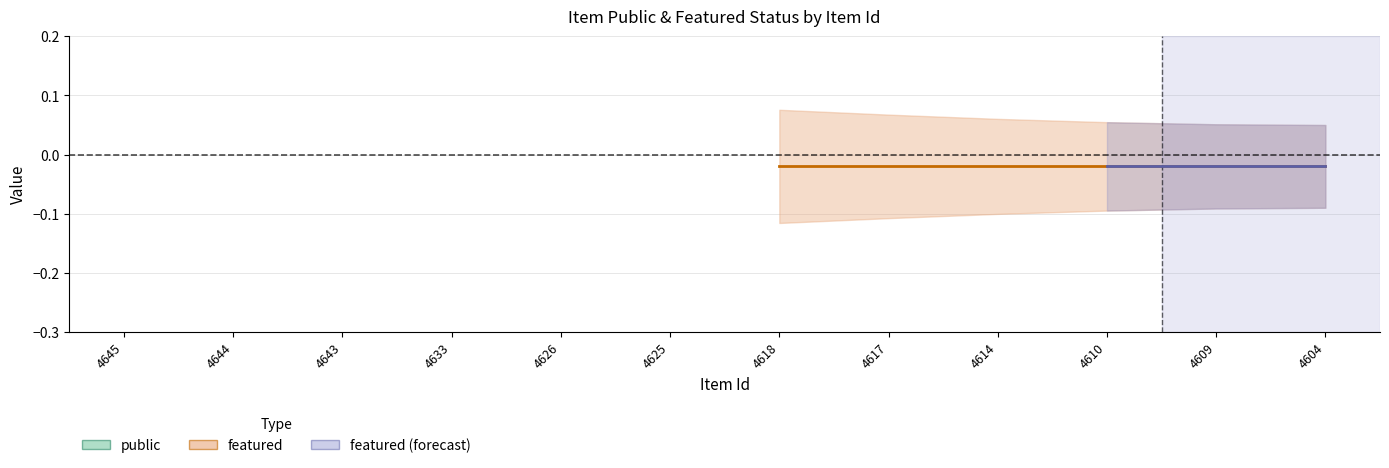

What is the lowest value of the public series?

1